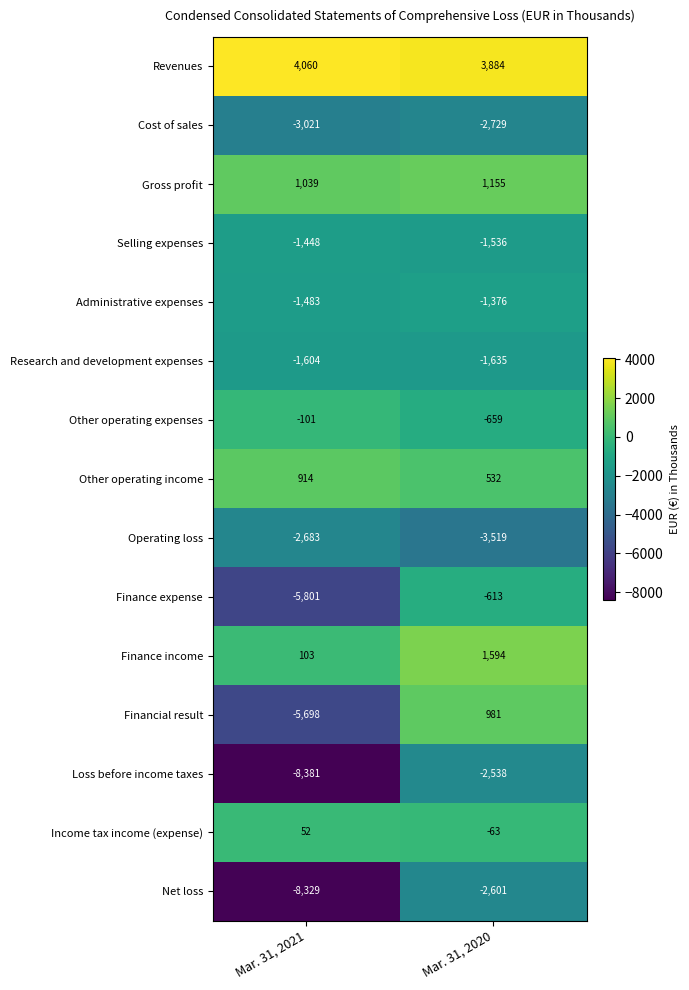

What is the difference between the maximum and minimum values in the Finance income series?

1491